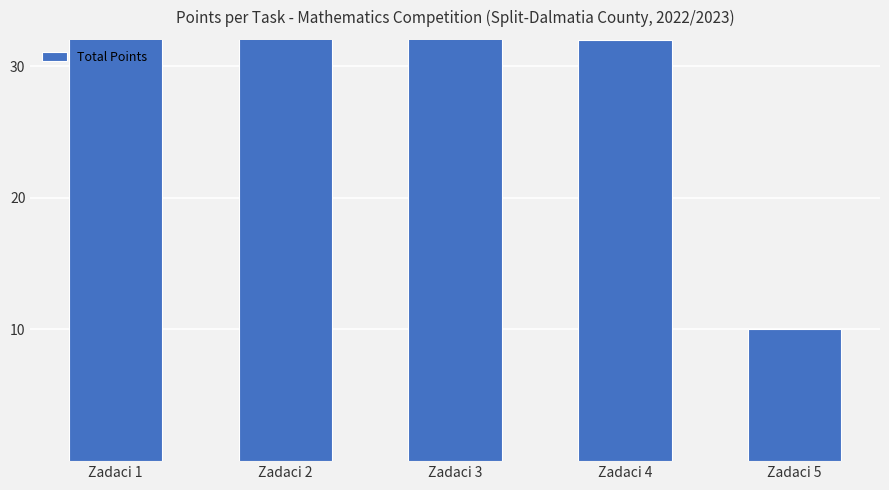

How many values are below 35?

2